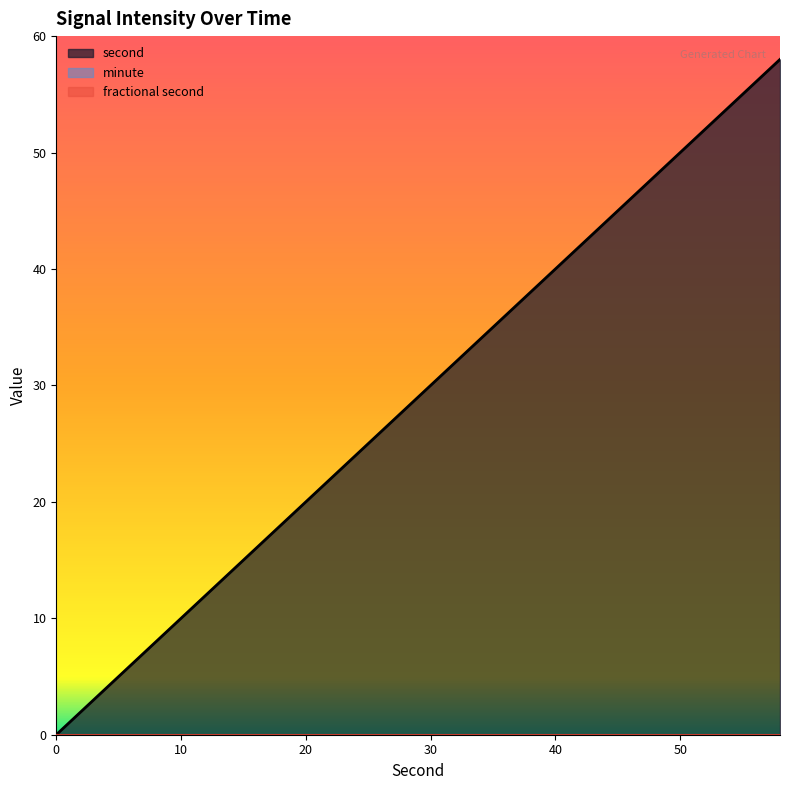

Does the chart display data point markers on the line(s)?

No